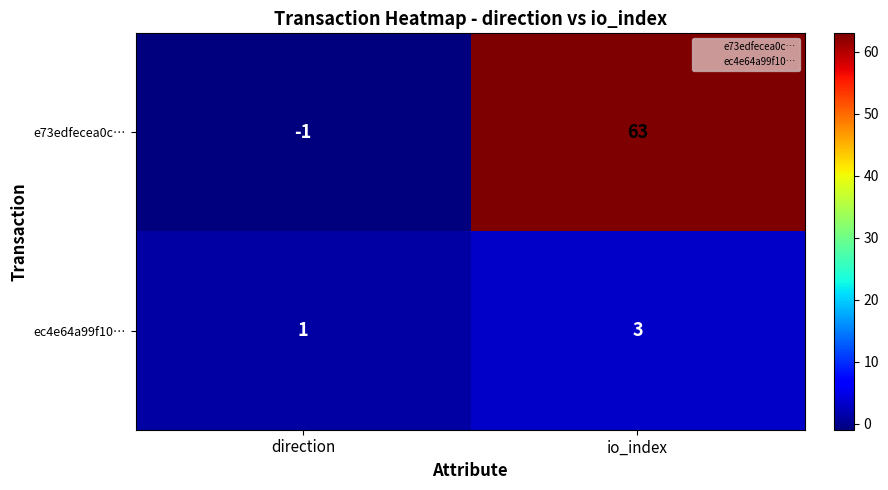

What is the sum of the ec4e64a99f10… values at direction and io_index?

4